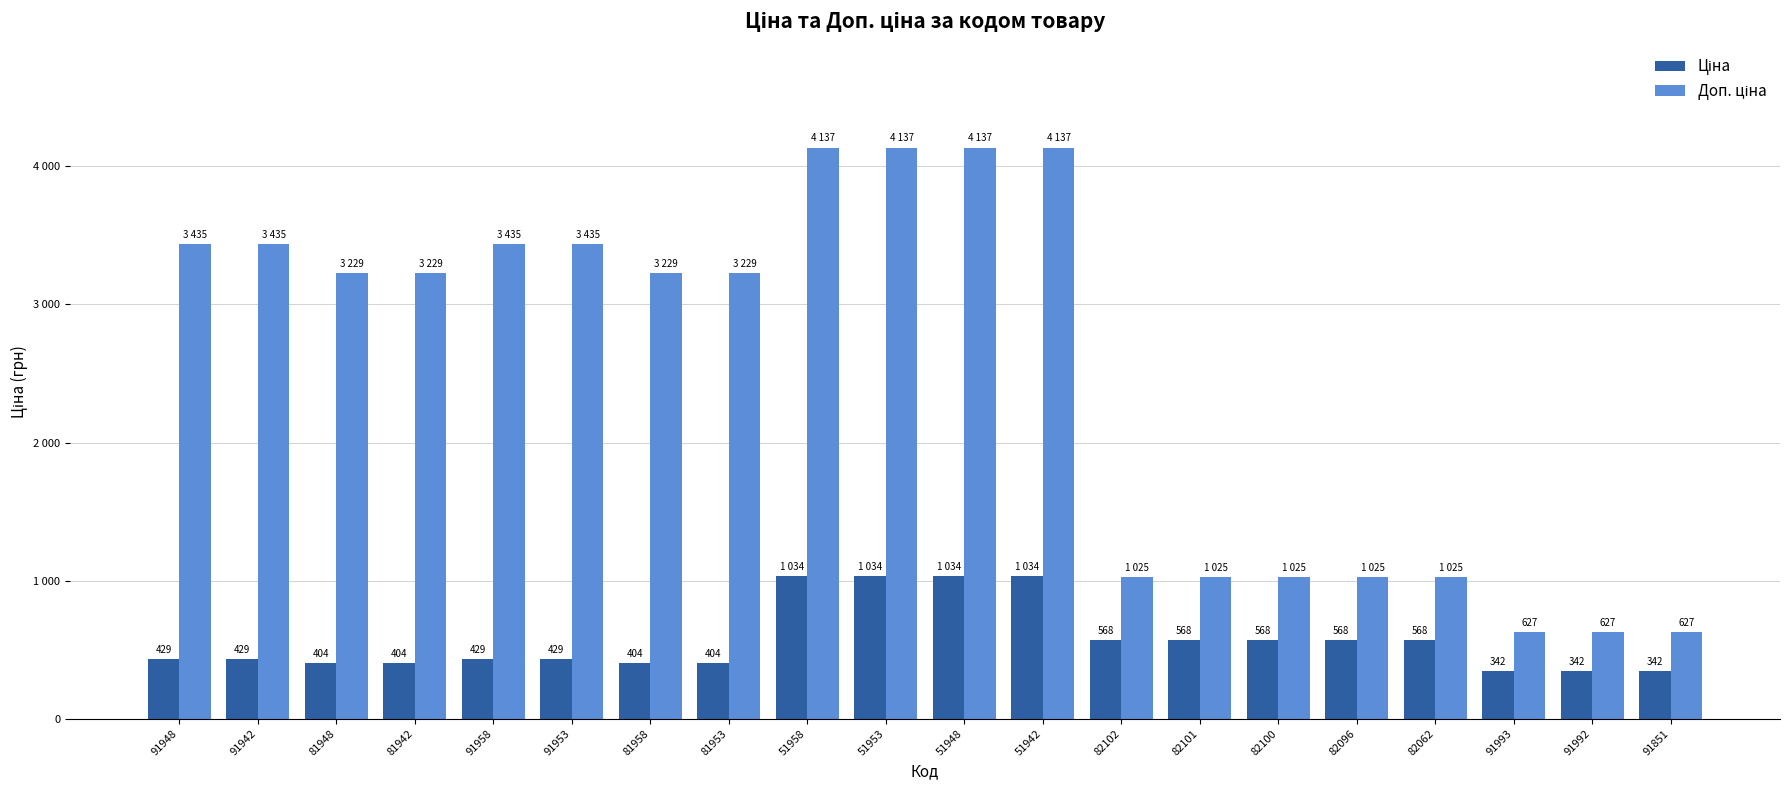

Is it true that Ціна equals 387.6 at 82100?

False